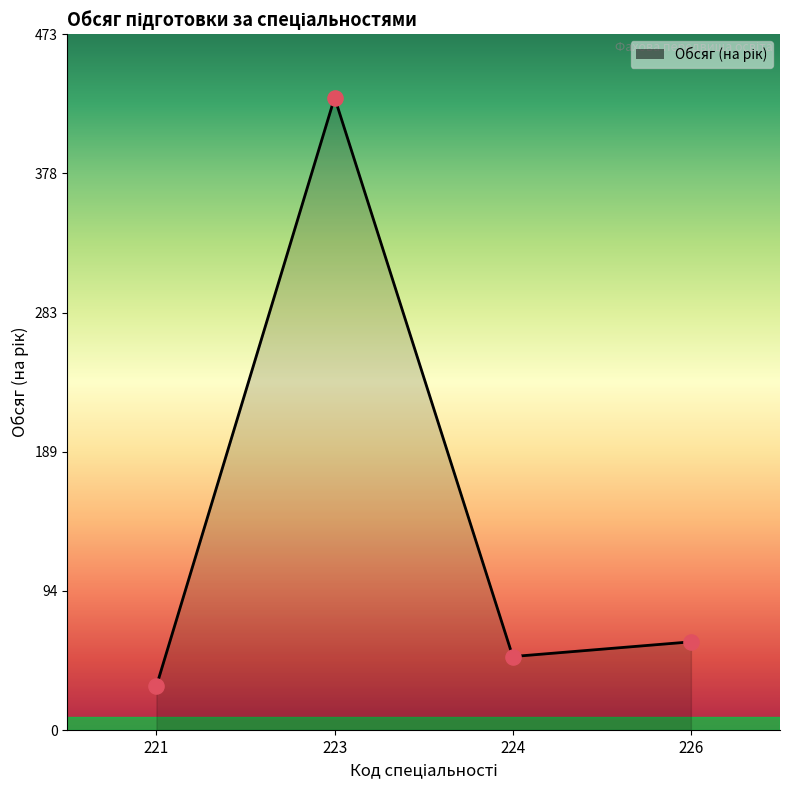

Between 223 and 224, which is larger?

223